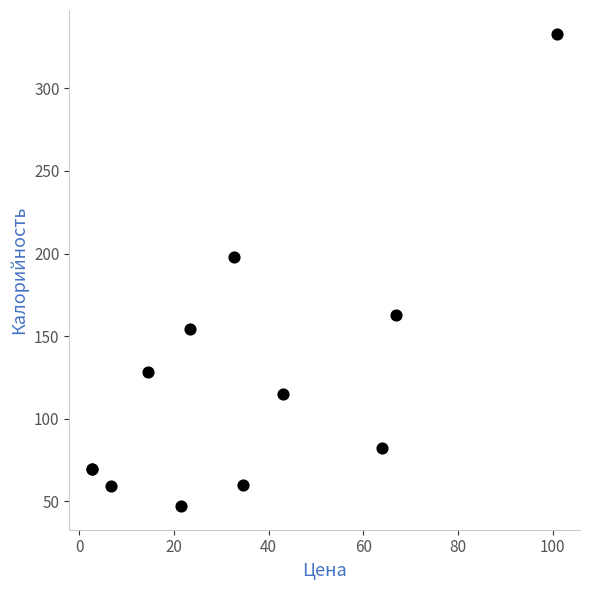

What Y value in the scatter plot is closest to 190?

198.0